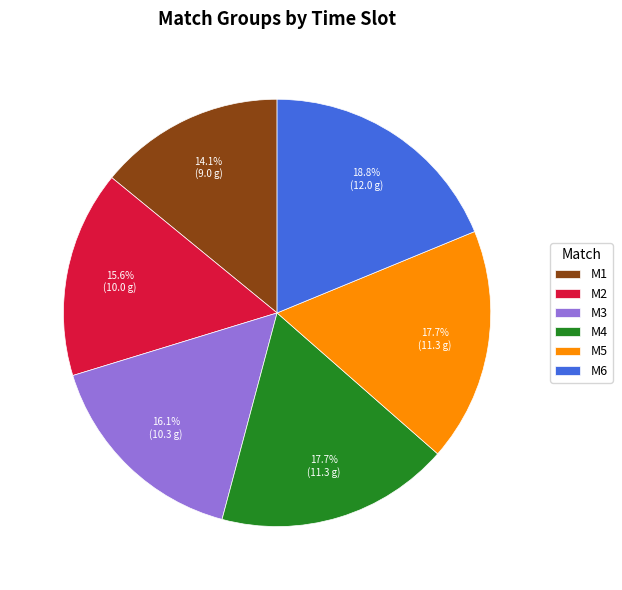

To the nearest percent, what is the difference between the M5 and M6 slice percentages?

1%